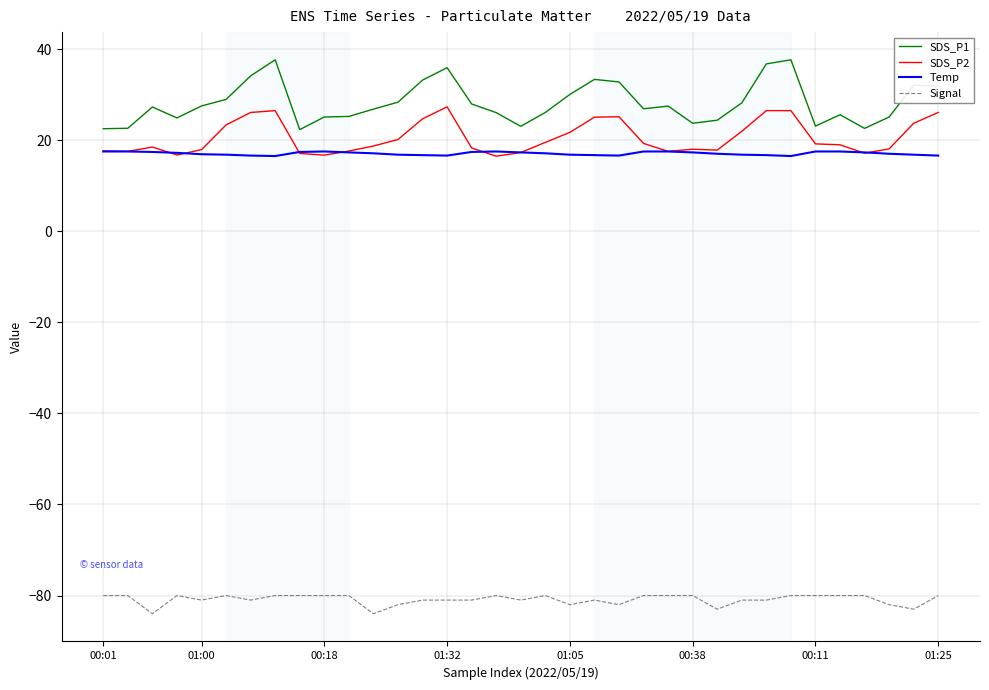

True or false: Signal and SDS_P2 intersect in this chart.

False